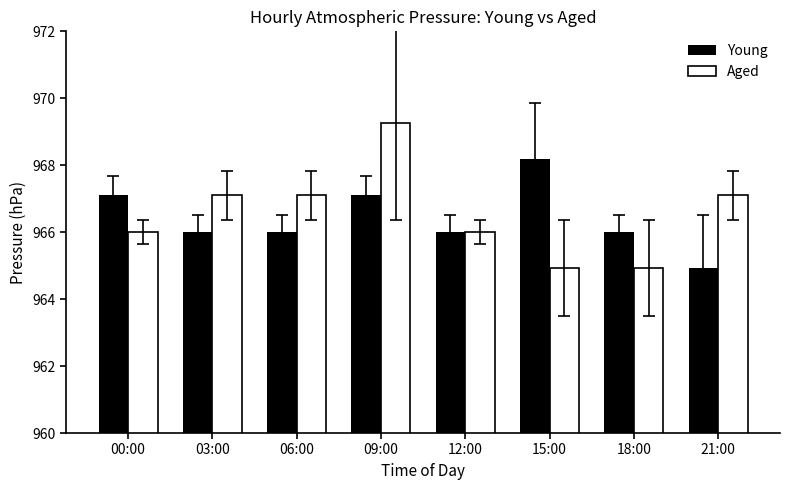

At how many categories does at least one series exceed 968?

2